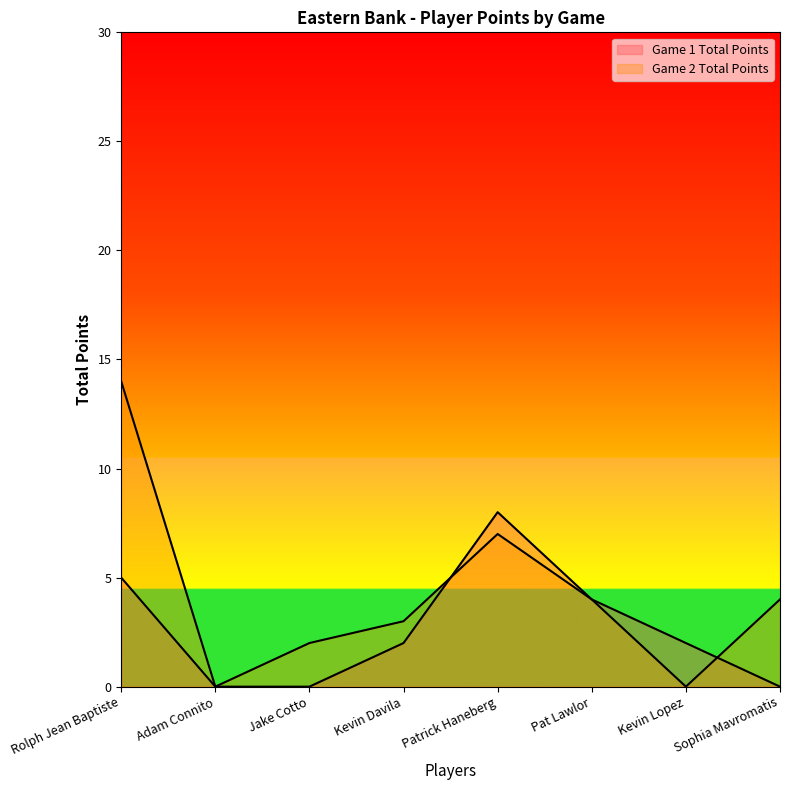

Between which two adjacent categories do Game 2 Total Points and Game 1 Total Points first intersect?

Kevin Davila and Patrick Haneberg